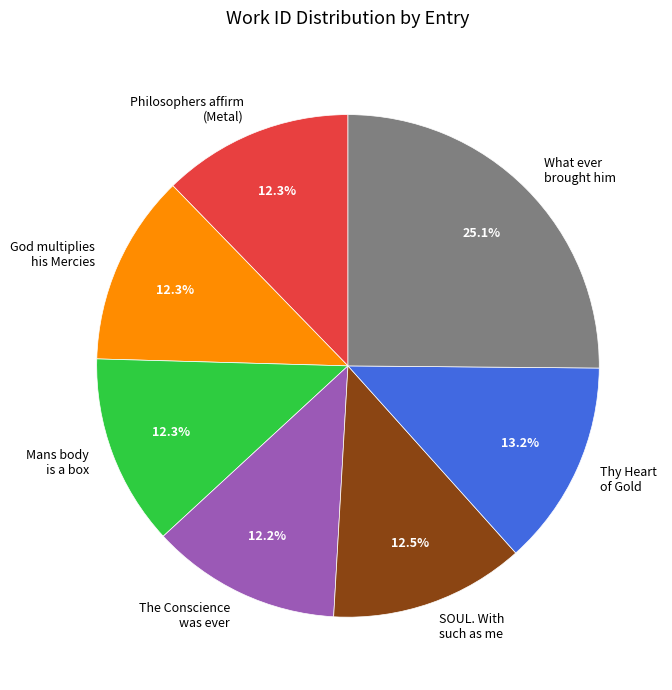

What is the largest slice in the pie chart?

What ever brought him